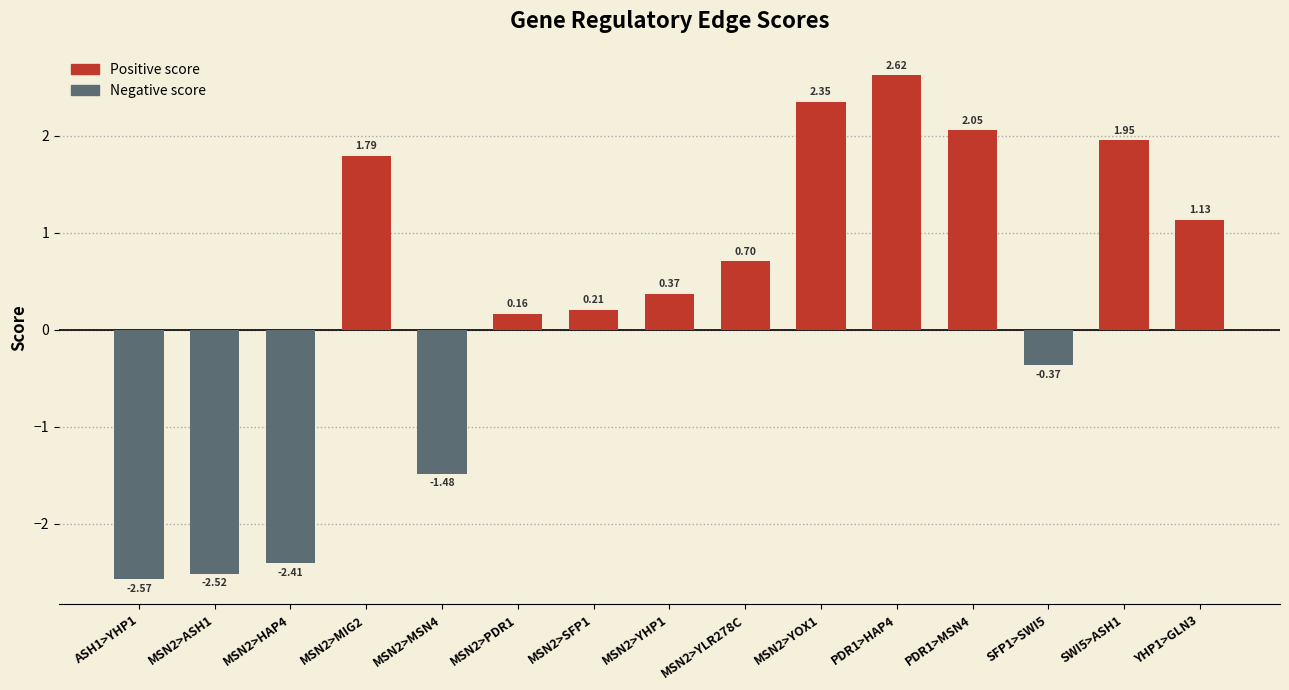

What is the label of the 5th bar from the right?

PDR1>HAP4